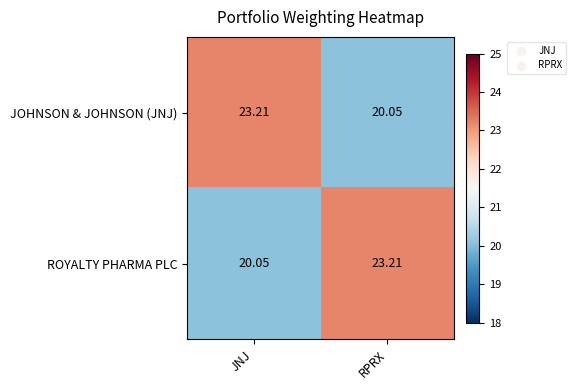

At which label does ROYALTY PHARMA PLC first exceed 23?

RPRX